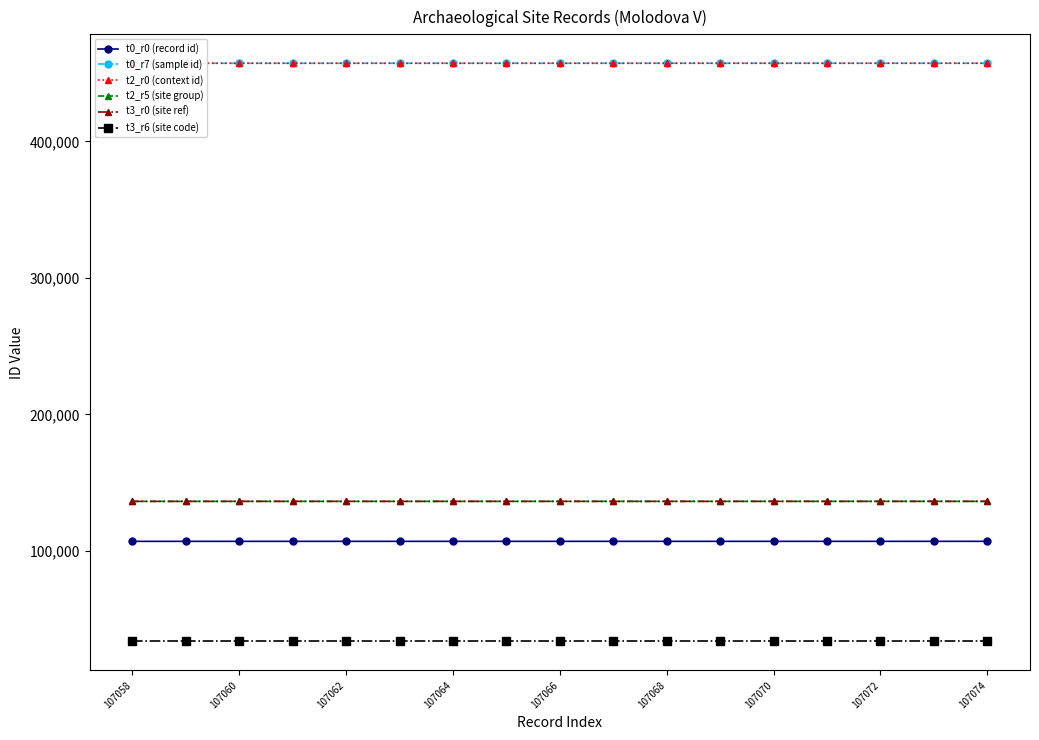

How many data points in t0_r7 (sample id) are less than 457256?

8